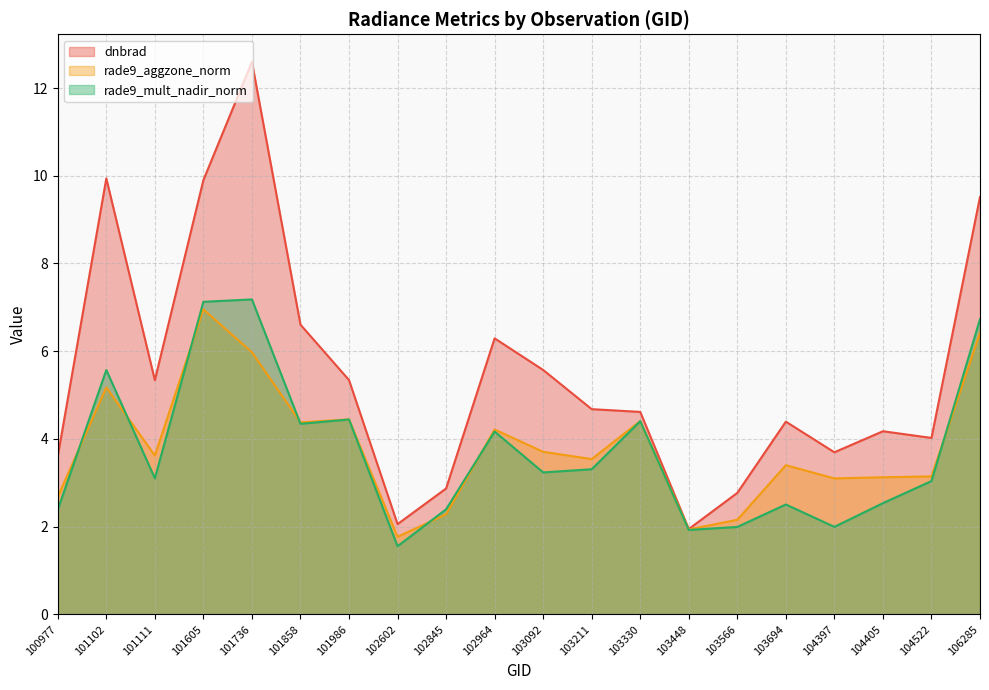

Read the dnbrad value at 101858.

6.6